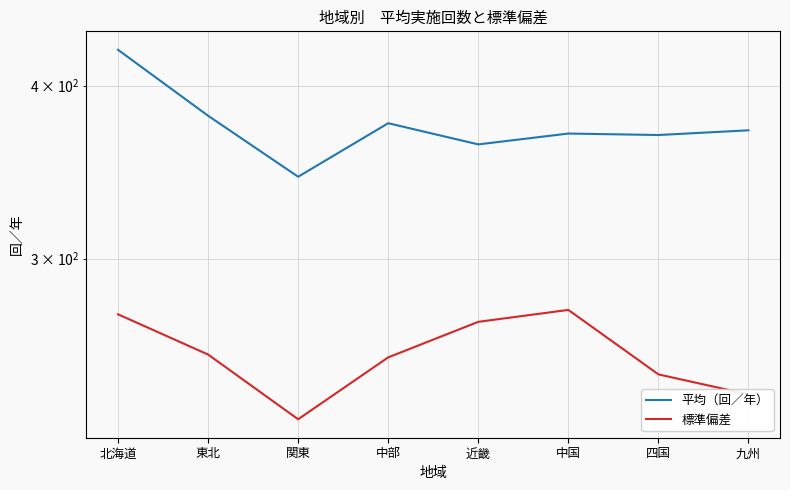

Which series has the largest total across all categories?

平均（回／年）